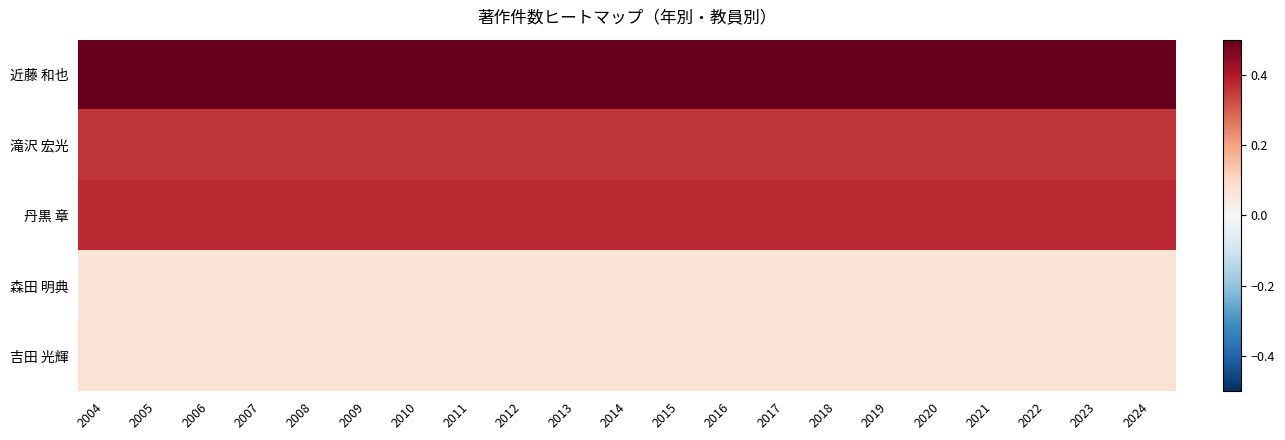

What is the difference between the highest and lowest values at 2024?

0.4